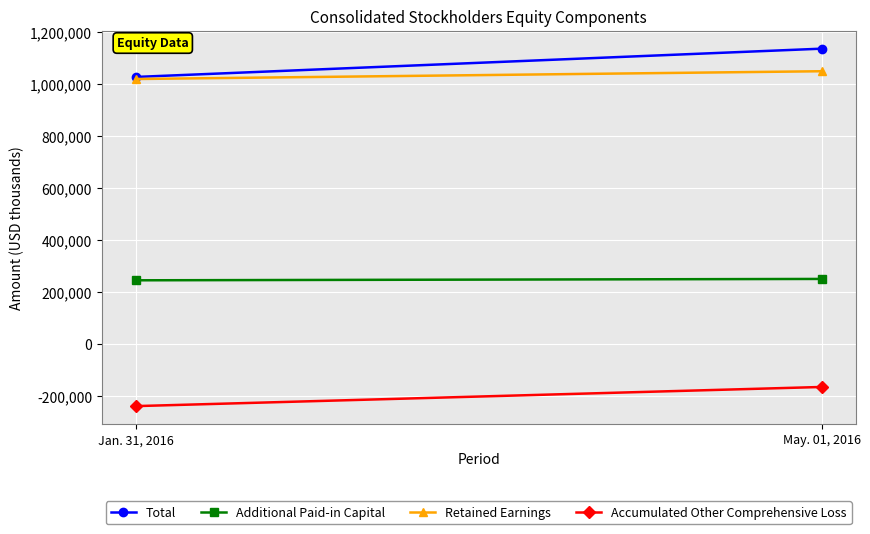

What is the value of the Total point at the 1st from the left?

1027482